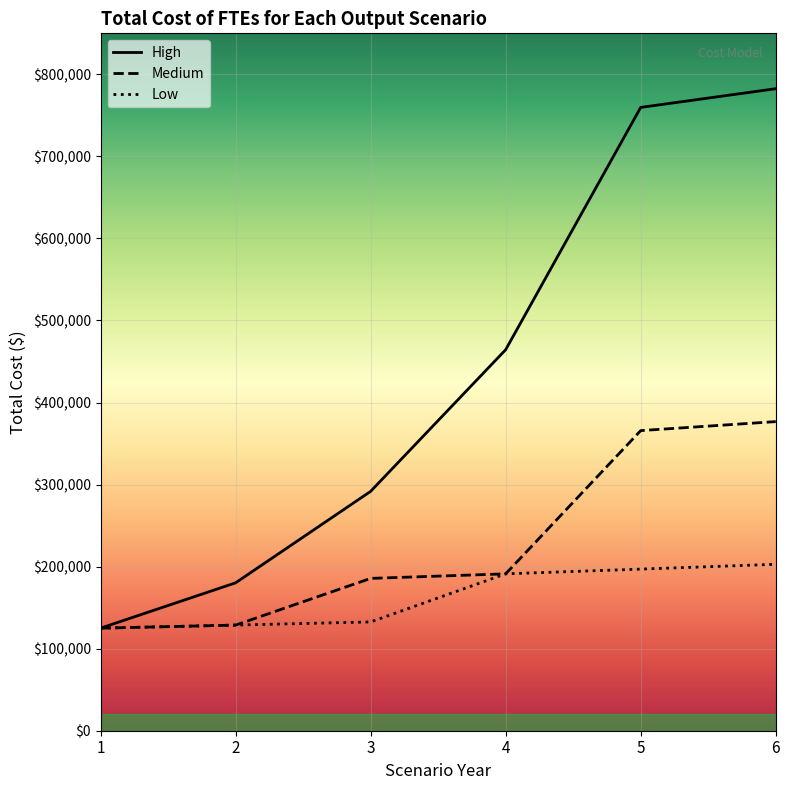

Between 4 and 6, which is larger?

6